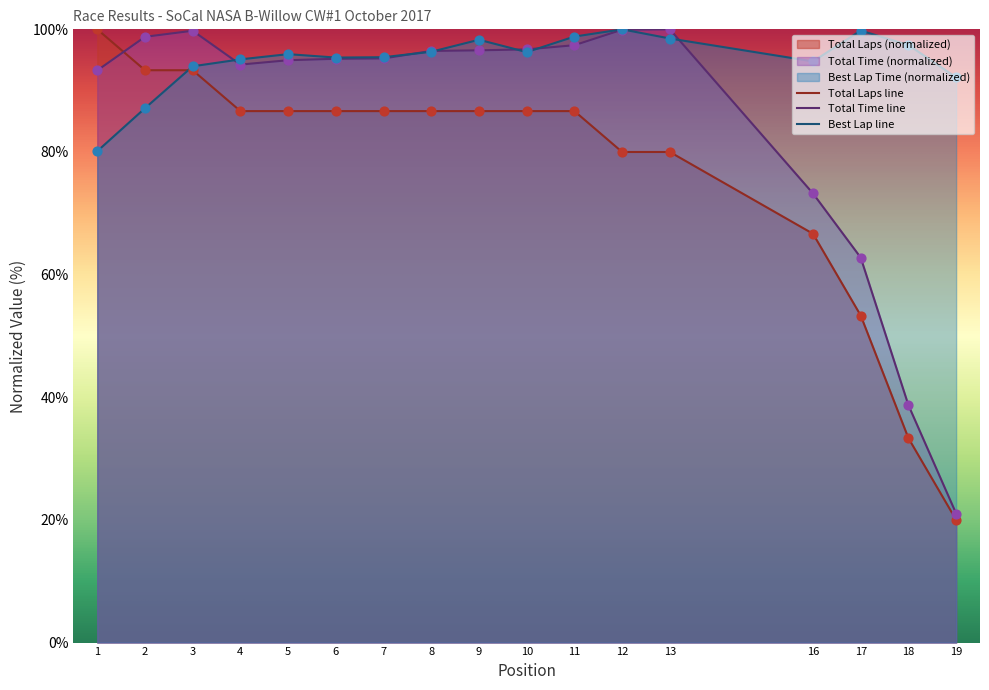

Which series reaches the maximum Y coordinate?

Total Laps